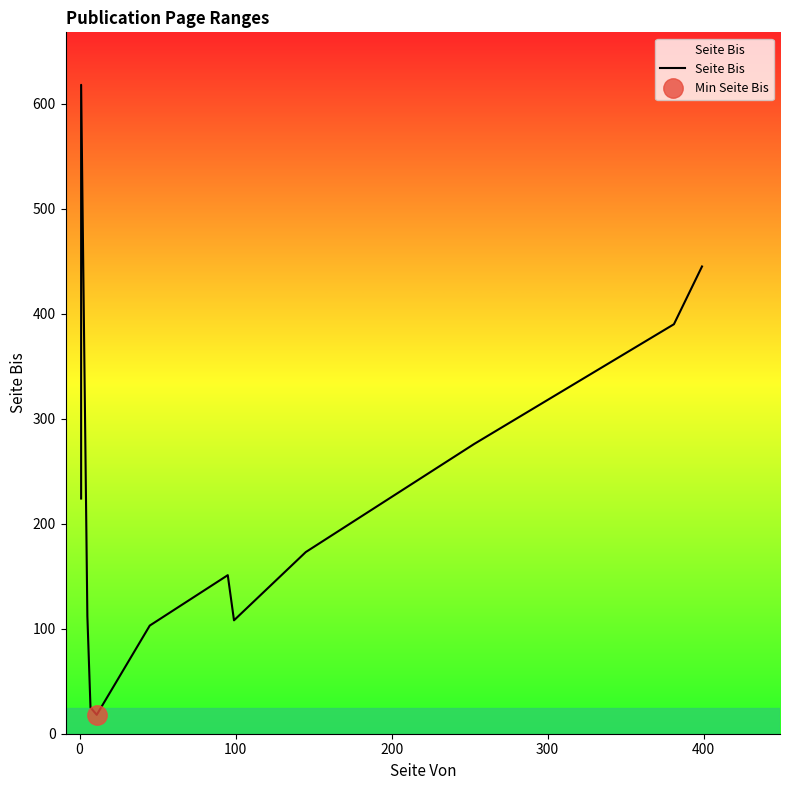

What is the maximum value shown in the chart?

618